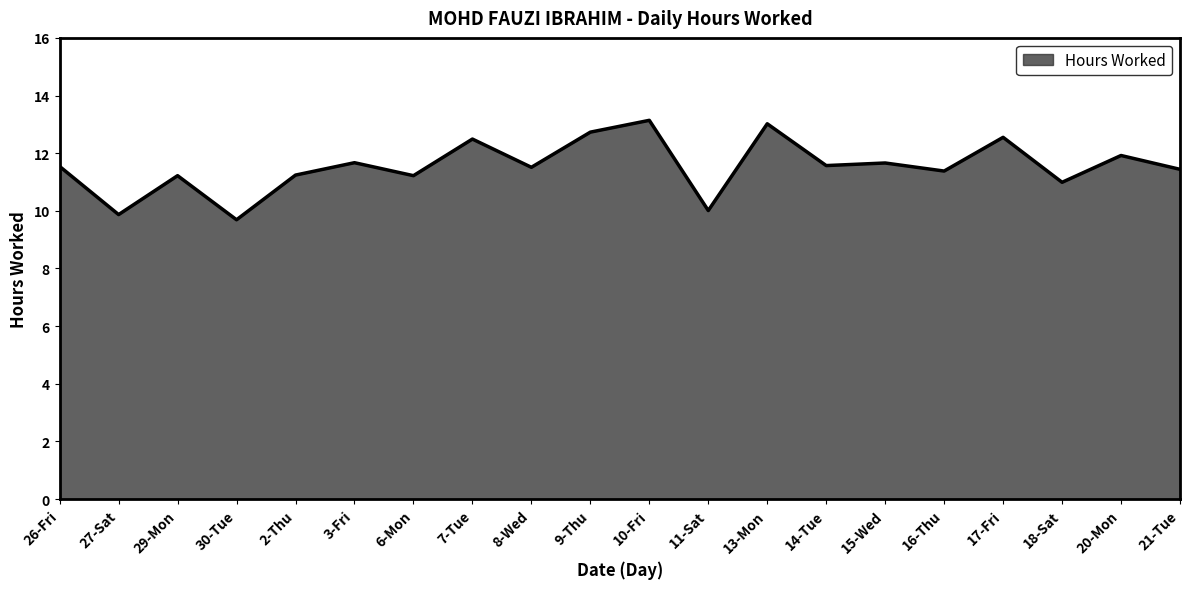

Count the number of categories in the chart.

20